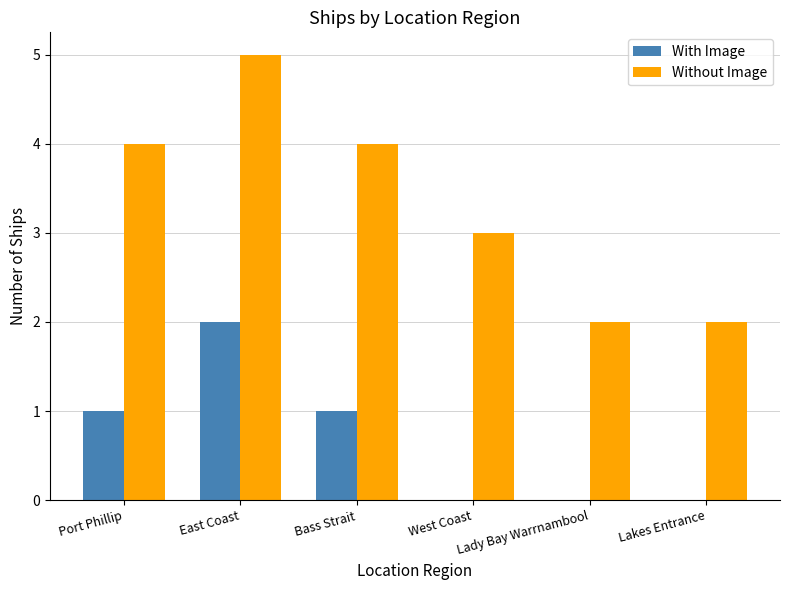

At which category is the sum across all series the highest?

East Coast